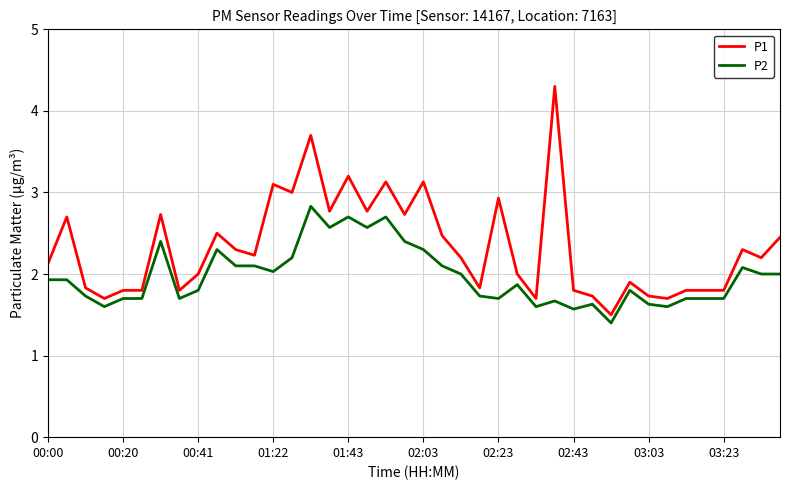

What is the maximum value for P1?

4.3